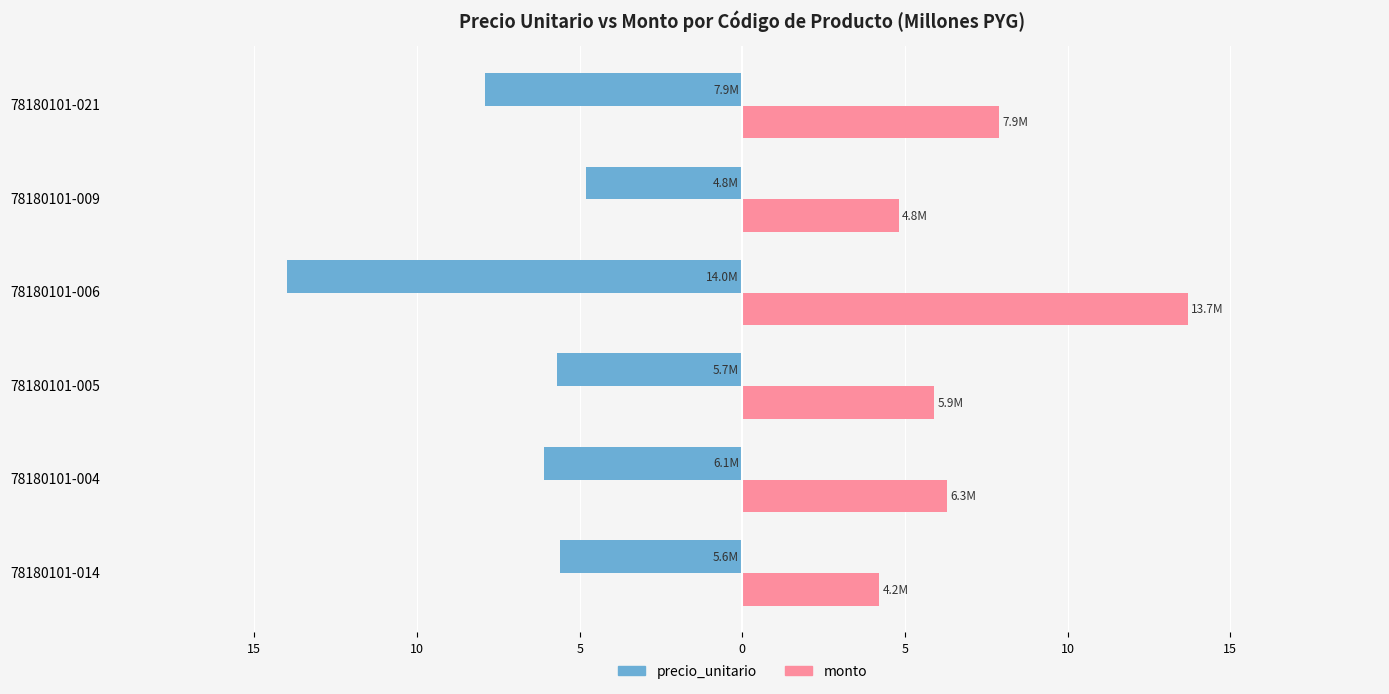

What is the difference between the maximum and minimum values in the monto series?

9.5